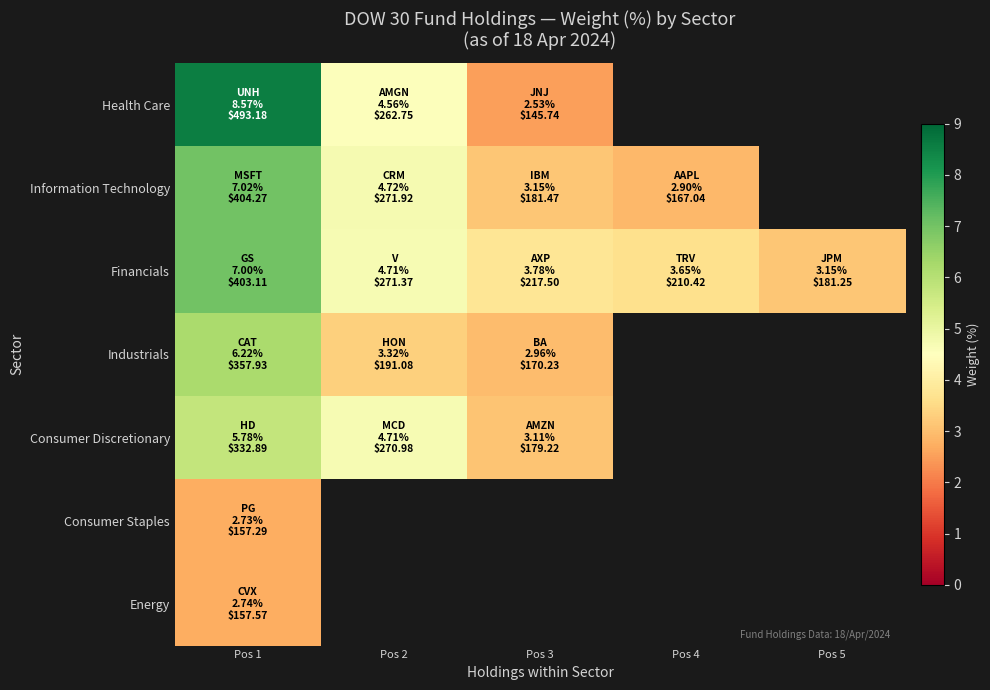

List the series in order of their peak value, lowest first.

Consumer Staples, Energy, Consumer Discretionary, Industrials, Financials, Information Technology, Health Care